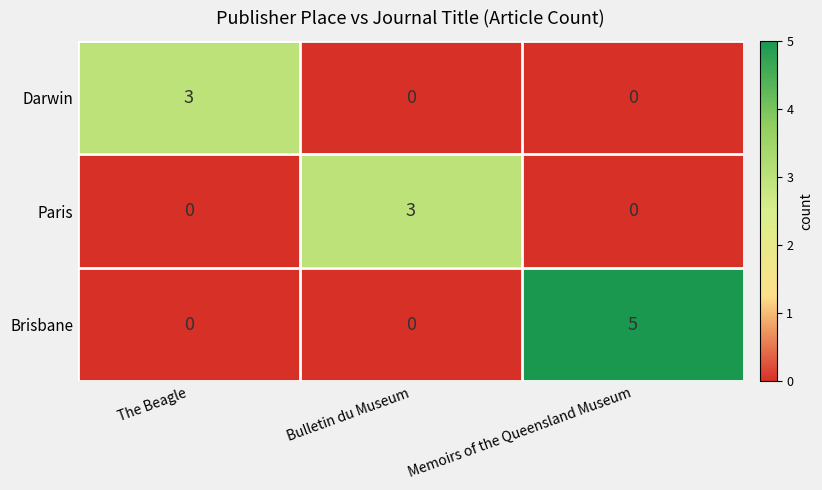

The Darwin series shows -2 at Bulletin du Museum. True or false?

False